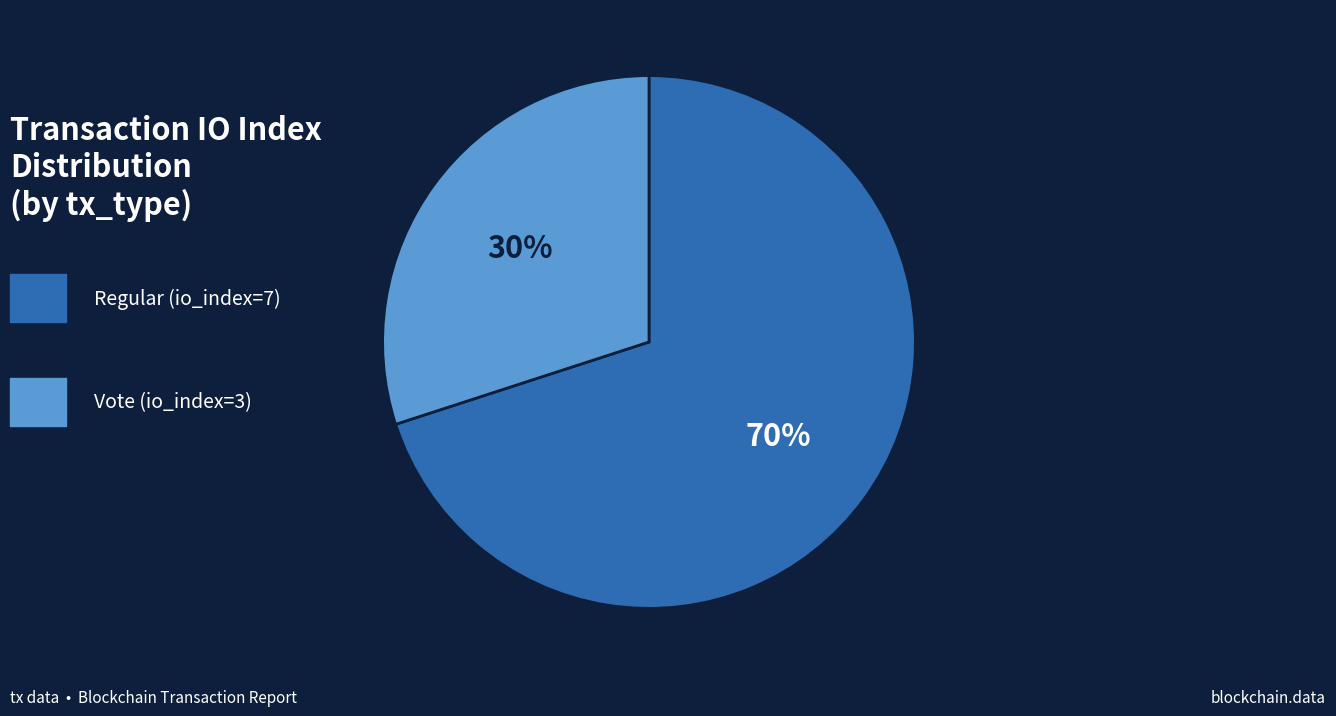

To the nearest percent, what is the difference between the largest and smallest slice percentages?

40%